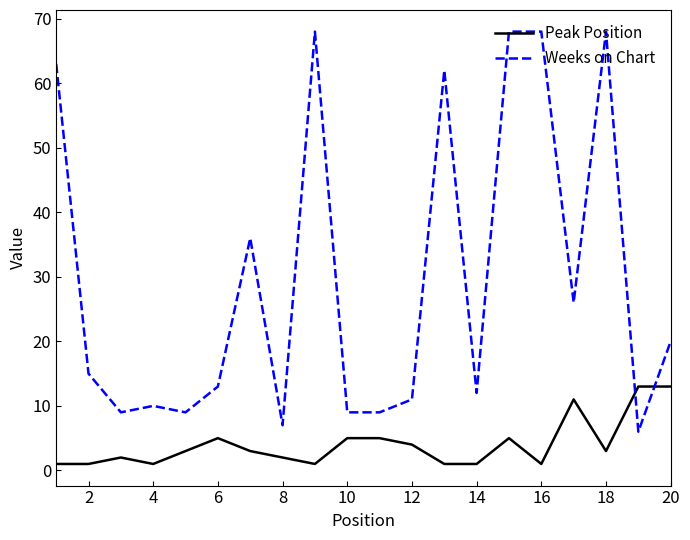

Which series has the widest spread of values?

Weeks on Chart